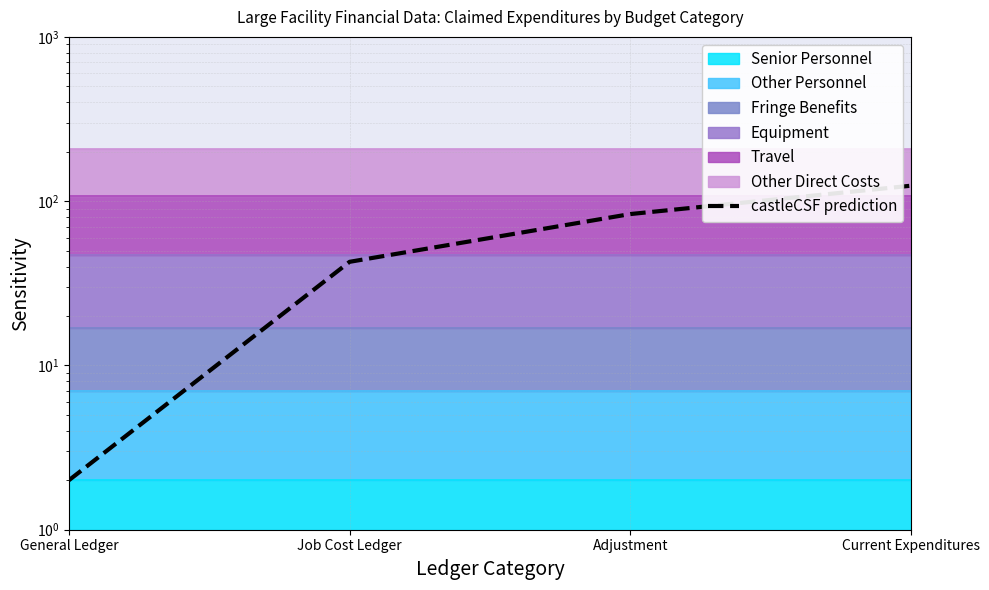

What is the label of the 1st point from the left?

General Ledger